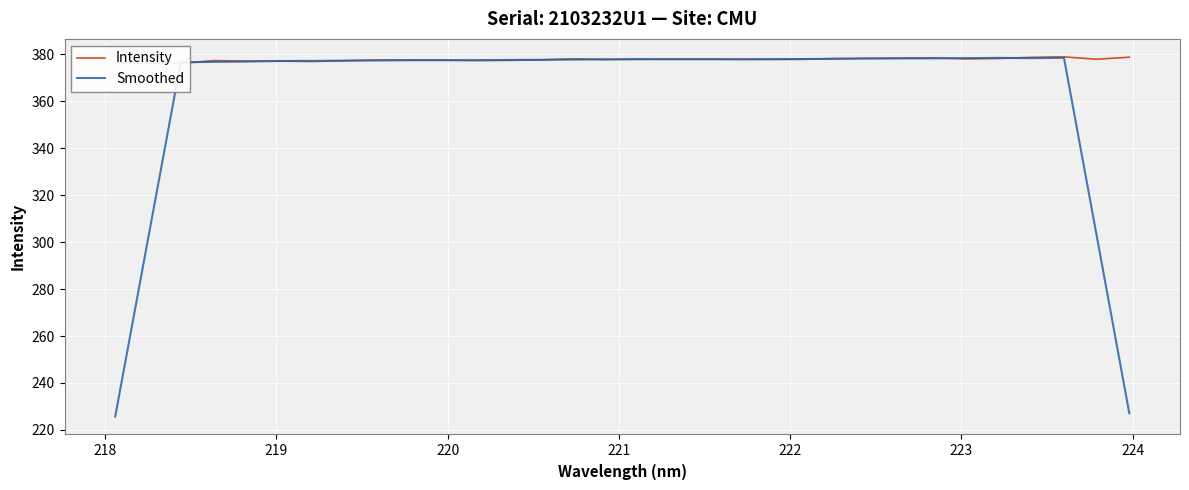

Does the chart display data point markers on the line(s)?

No